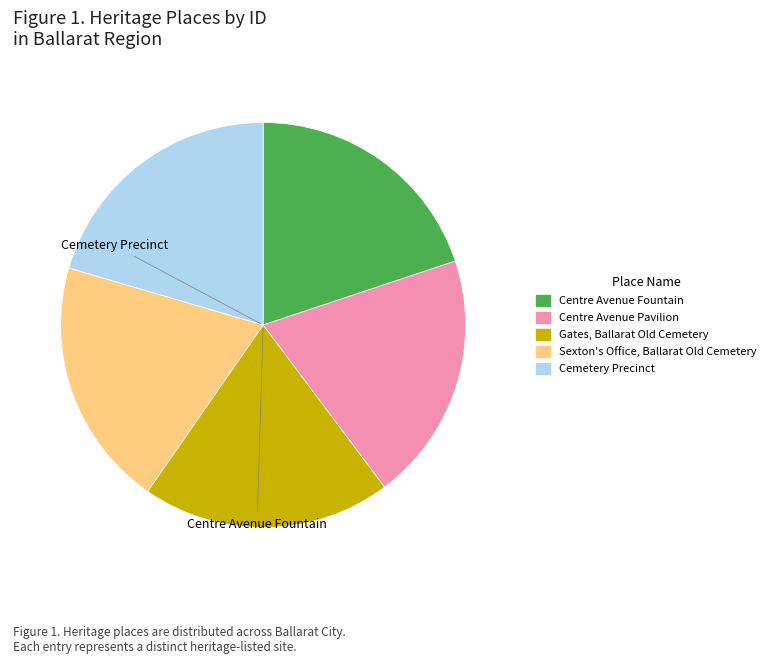

What is the largest slice in the pie chart?

Cemetery Precinct